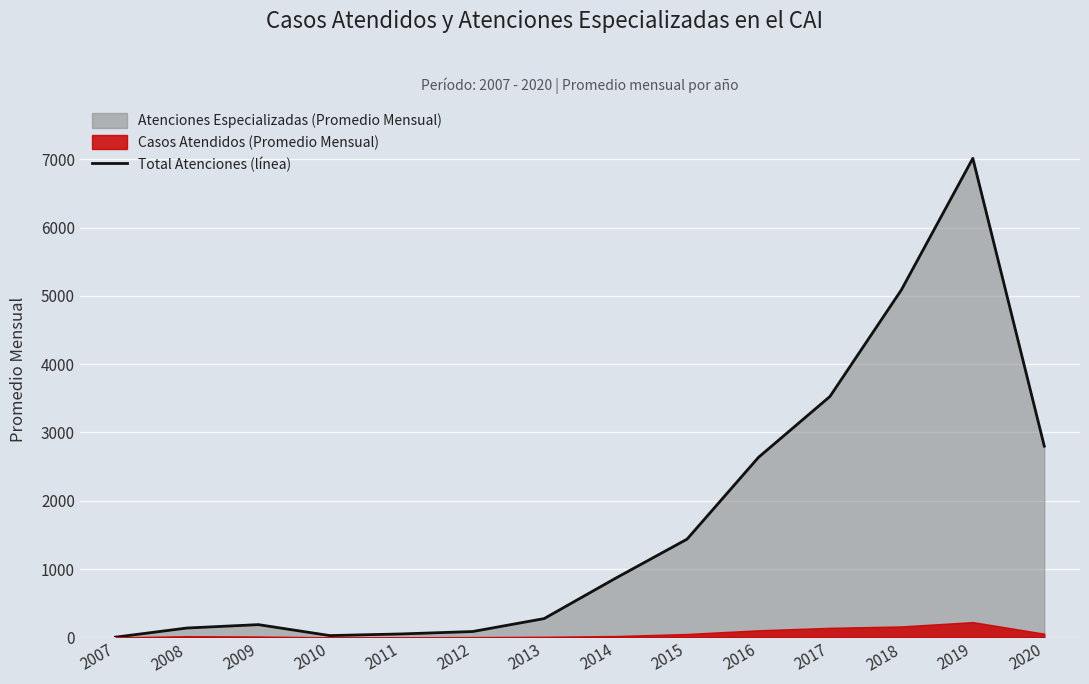

Reading left to right, what are all the values shown in this chart?

2007=3.8	2008=137.6	2009=187.2	2010=26.8	2011=50.9	2012=86.2	2013=275.6	2014=866.5	2015=1438.2	2016=2636.0	2017=3526.8	2018=5087.2	2019=7012.6	2020=2800.0